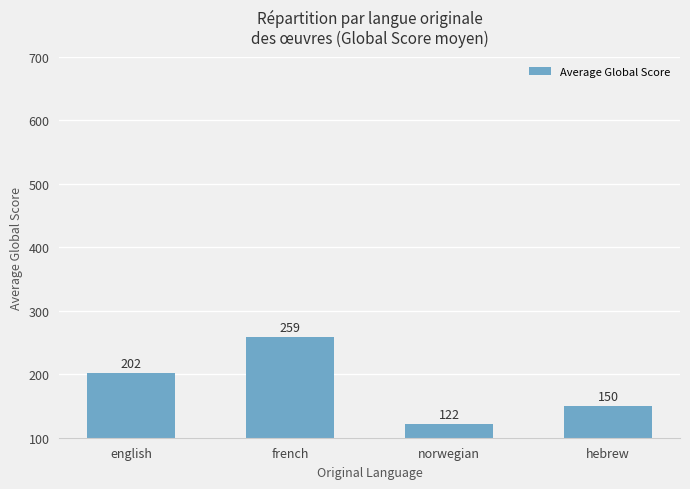

Are the bars grouped side by side (vs. stacked)?

No